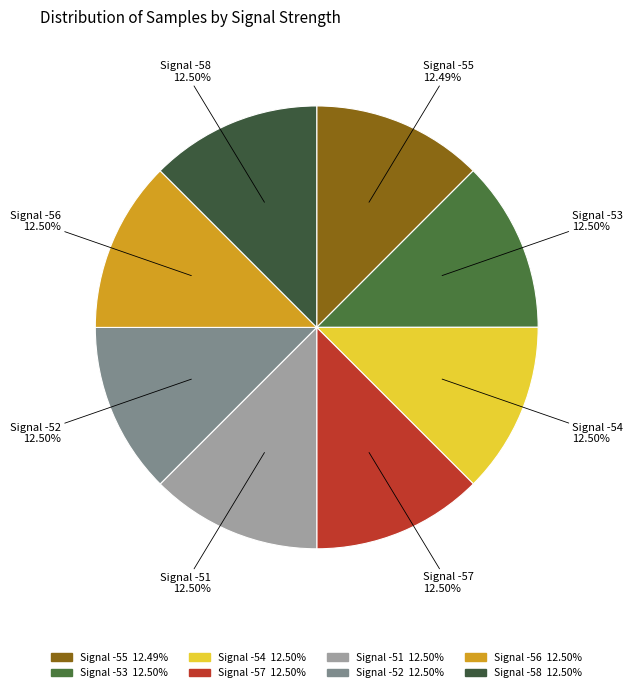

Approximately how many times larger is the value at Signal -55 compared to Signal -52?

1.0